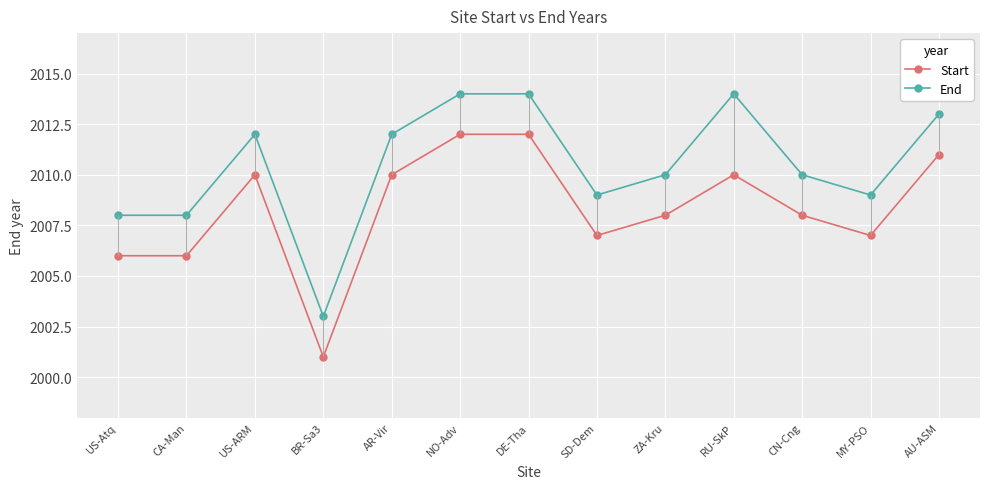

Is the value of Start at BR-Sa3 greater than the value of End at MY-PSO?

No